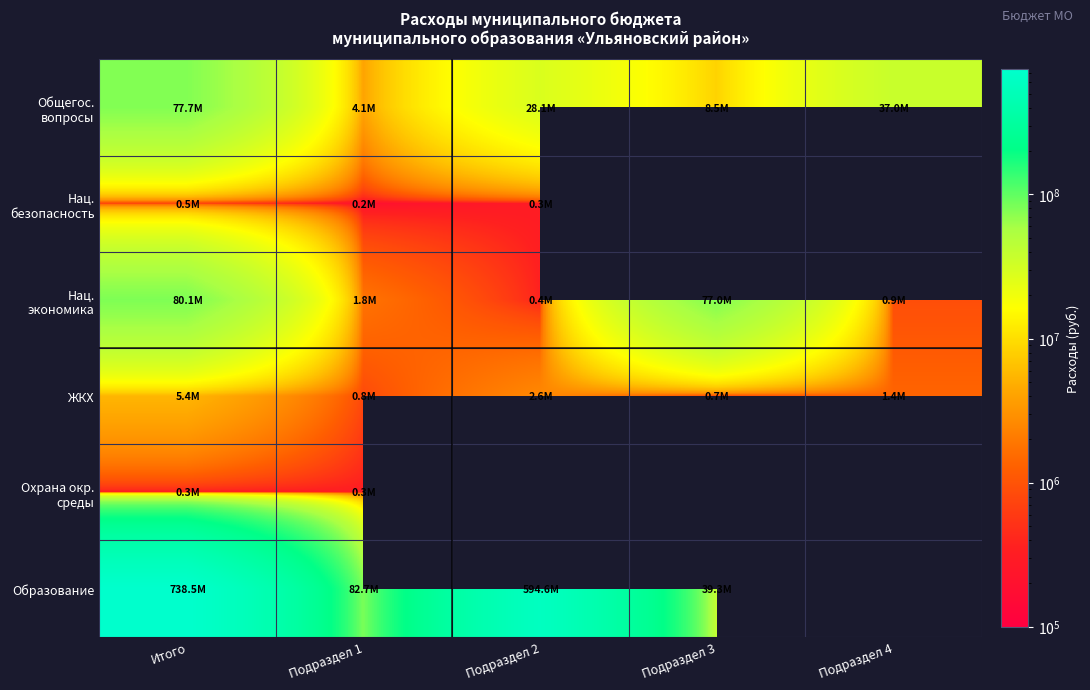

What is the total value across all series at Подраздел 1?

89898396.2